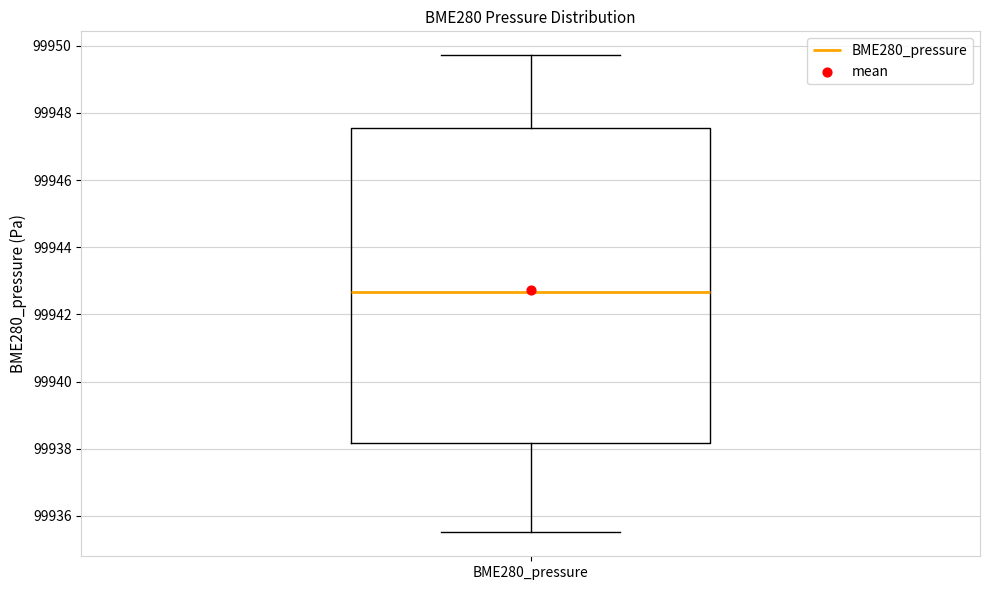

Read this box plot against the y-axis: the position of the median line, the range covered by the box, and the ends of both whiskers. The values are not printed on the chart, so give them approximately, as read against the axis.

median 99942.6, box 99938.2 to 99947.6, whiskers 99935.6 to 99949.8